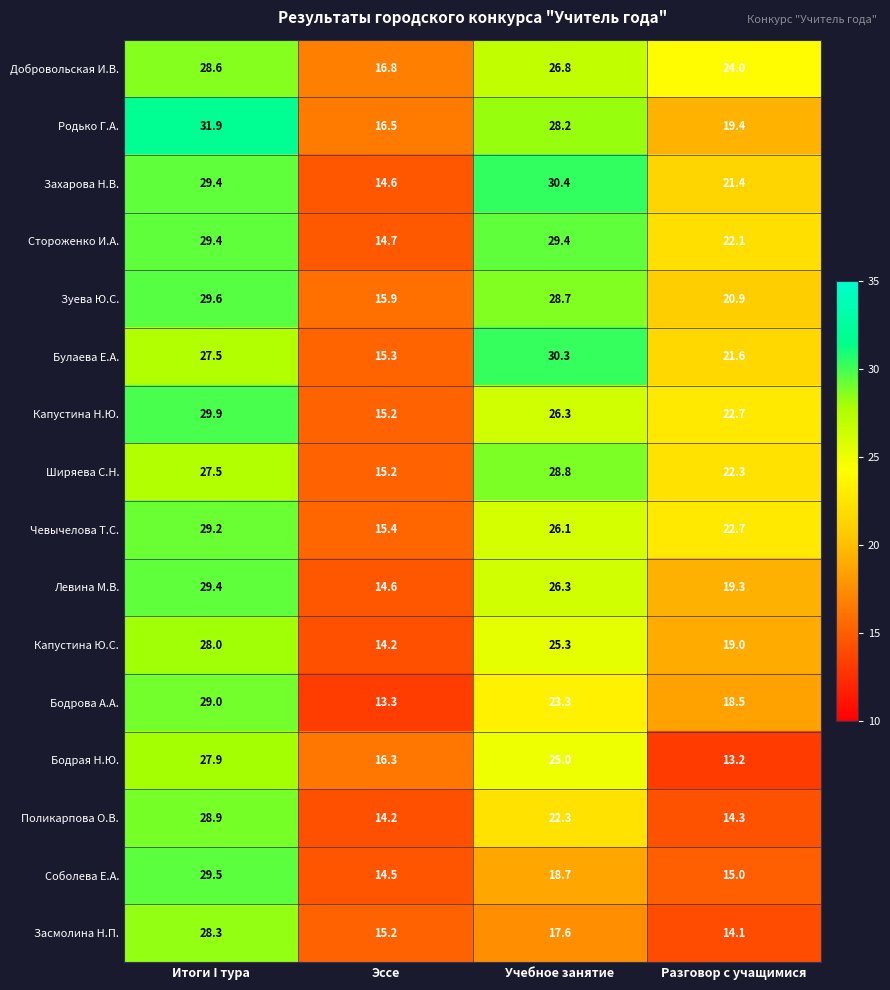

What is the minimum value shown in the chart?

13.2